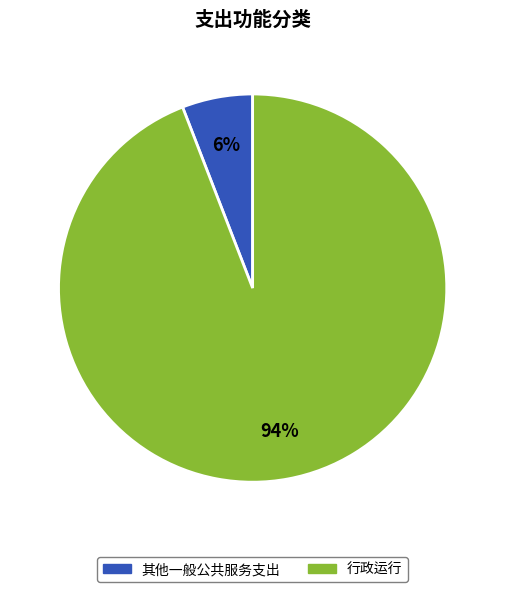

To the nearest percent, what portion does 其他一般公共服务支出 represent?

6%